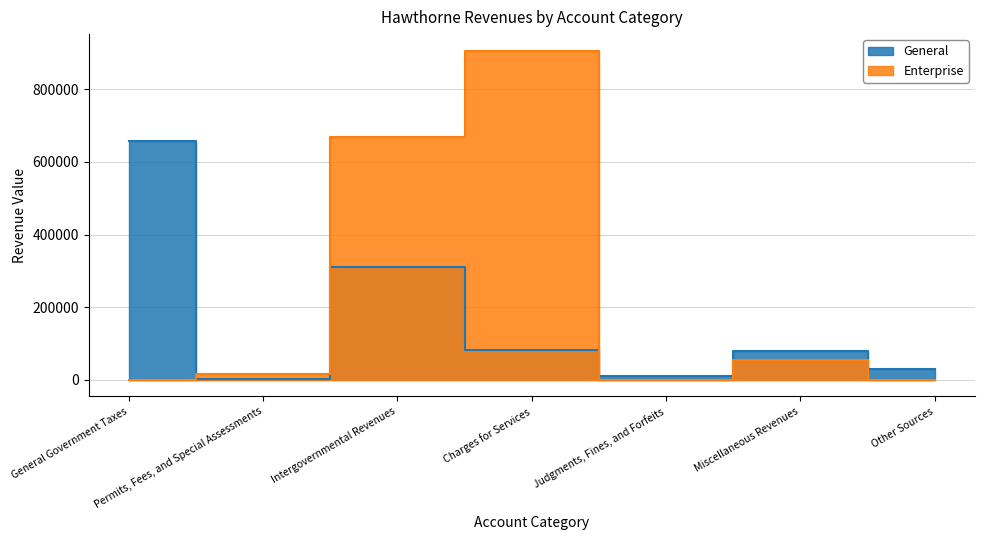

What is the difference between the second highest and minimum values in the Enterprise series?

669817